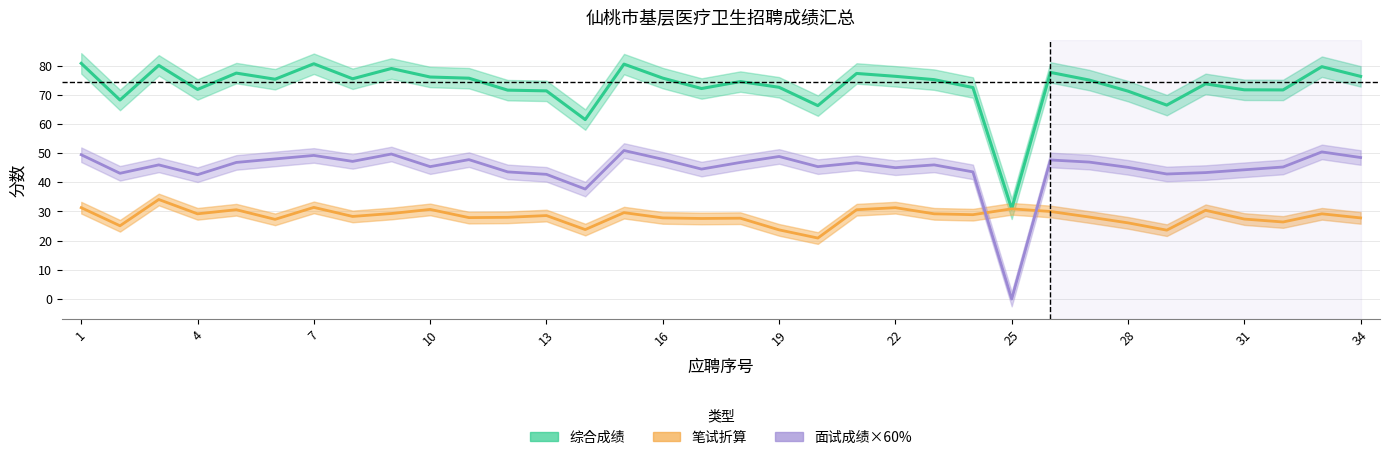

Where is the first local maximum for 笔试成绩?

3